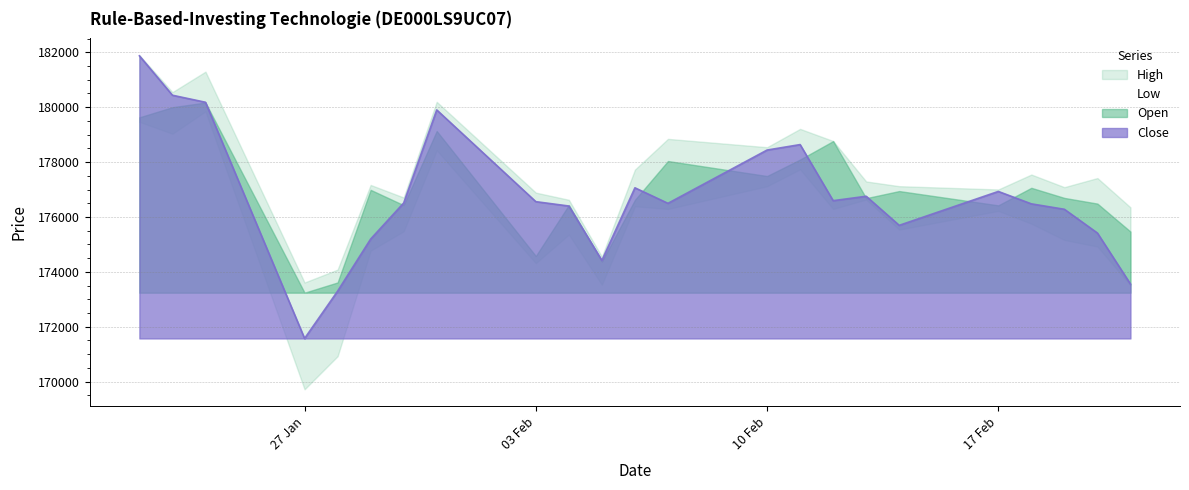

At how many categories does at least one series exceed 171498?

23